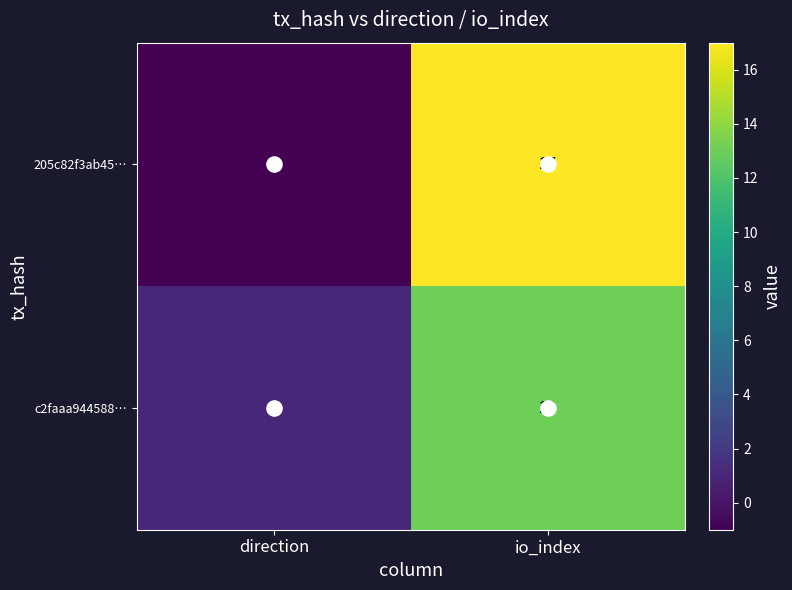

Which series has the largest total across all categories?

205c82f3ab45…